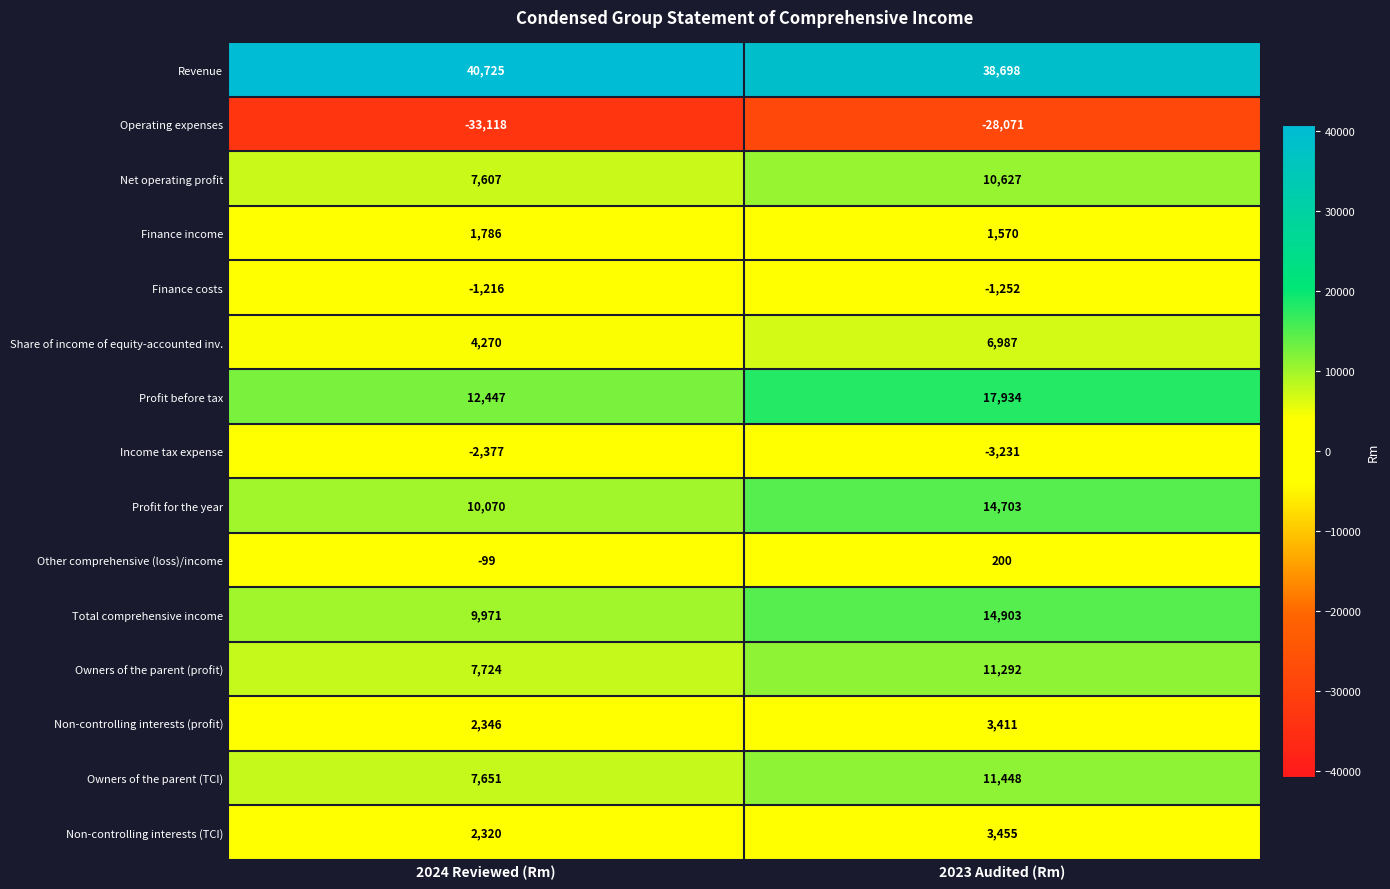

Count the number of data series in this chart.

15